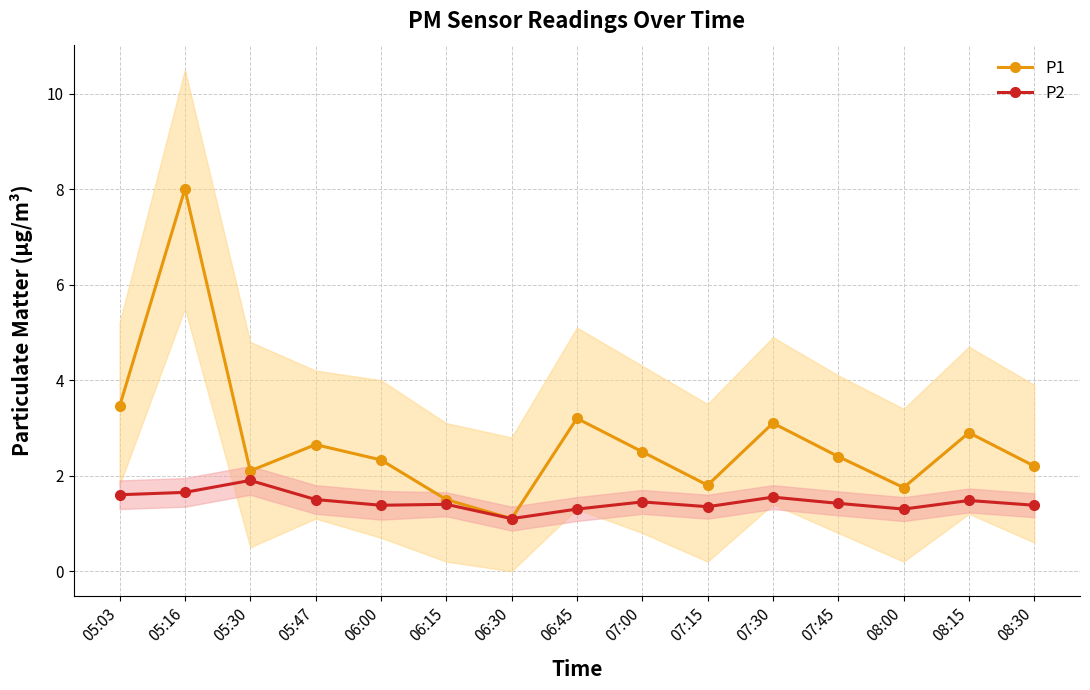

Rank the categories by P2 value from highest to lowest.

05:30, 05:16, 05:03, 07:30, 05:47, 08:15, 07:00, 07:45, 06:15, 06:00, 08:30, 07:15, 06:45, 08:00, 06:30